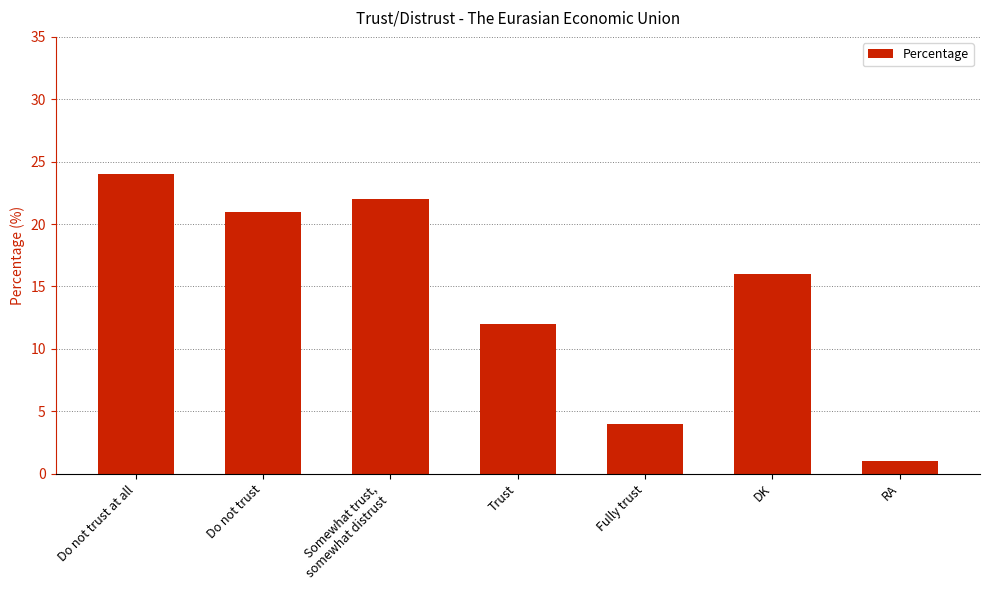

List the labels in order of value, largest first.

Do not trust at all, Somewhat trust,
somewhat distrust, Do not trust, DK, Trust, Fully trust, RA